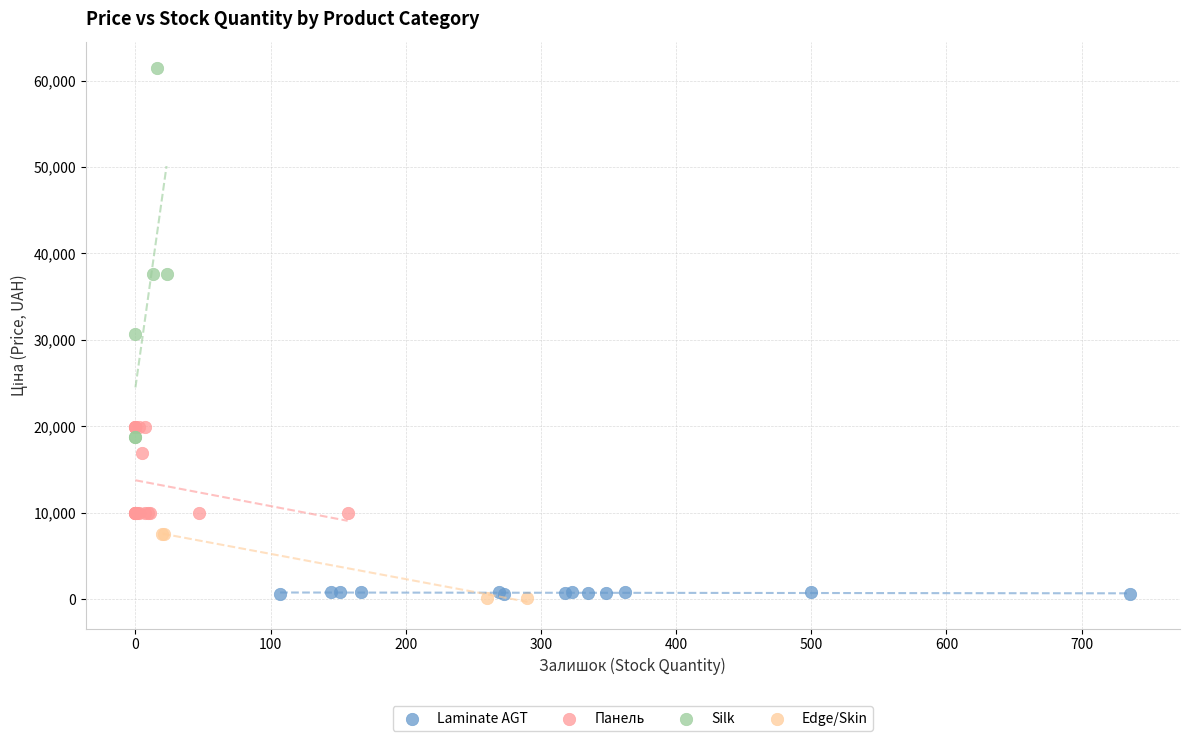

What are all the series names shown in the legend?

Laminate AGT, Панель, Silk, Edge/Skin